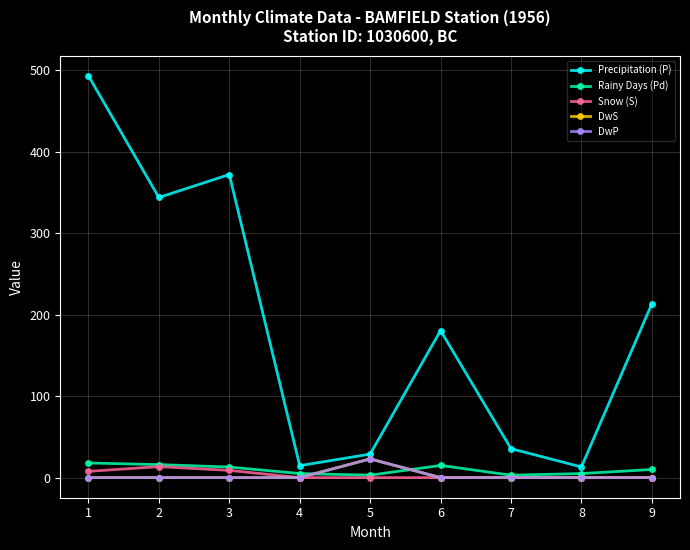

What is the average value of the Rainy Days (Pd) series?

9.8